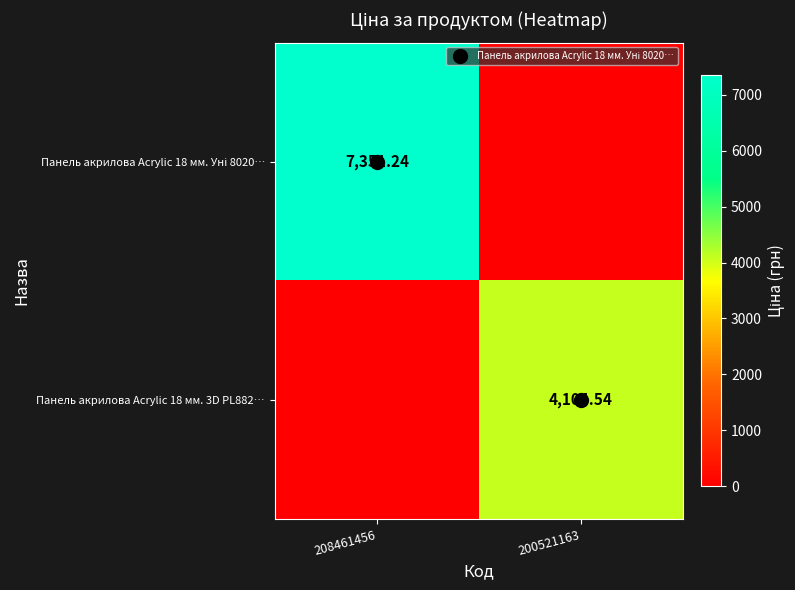

What value does the Панель акрилова Acrylic 18 мм. 3D PL882… series have at 200521163?

4104.5